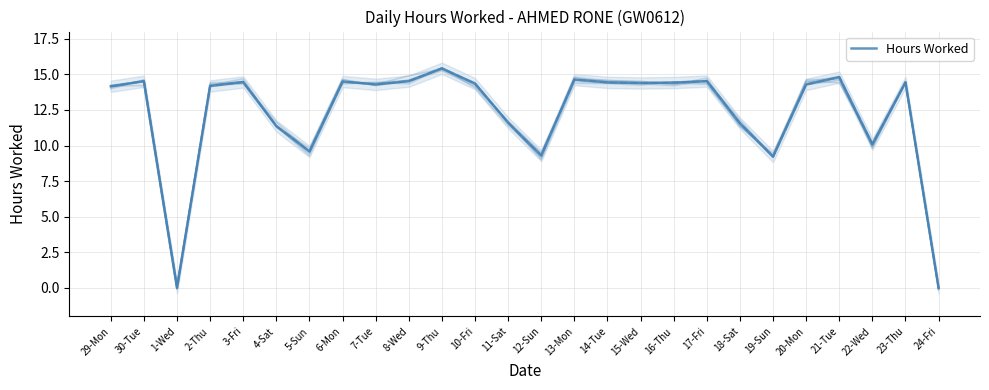

List the labels in order of value, largest first.

9-Thu, 21-Tue, 13-Mon, 8-Wed, 17-Fri, 30-Tue, 6-Mon, 3-Fri, 23-Thu, 14-Tue, 16-Thu, 15-Wed, 10-Fri, 7-Tue, 20-Mon, 2-Thu, 29-Mon, 11-Sat, 18-Sat, 4-Sat, 22-Wed, 5-Sun, 12-Sun, 19-Sun, 1-Wed, 24-Fri